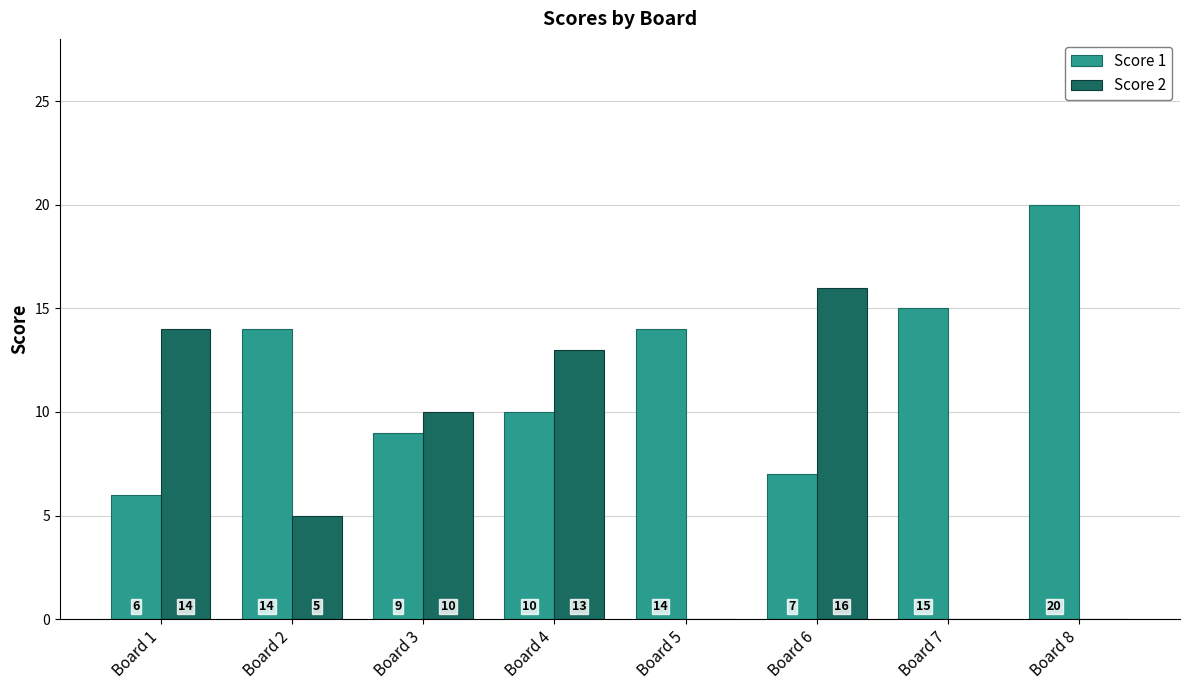

Is it true that Score 2 equals 8 at Board 2?

False